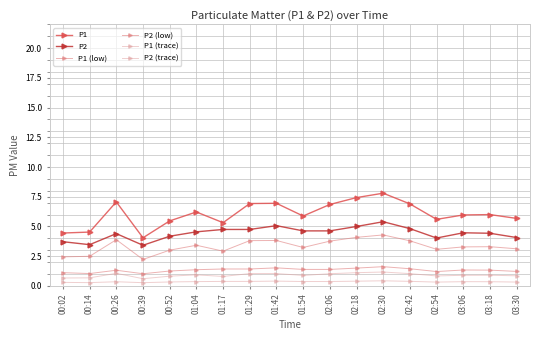

How many lines are shown in the chart?

6